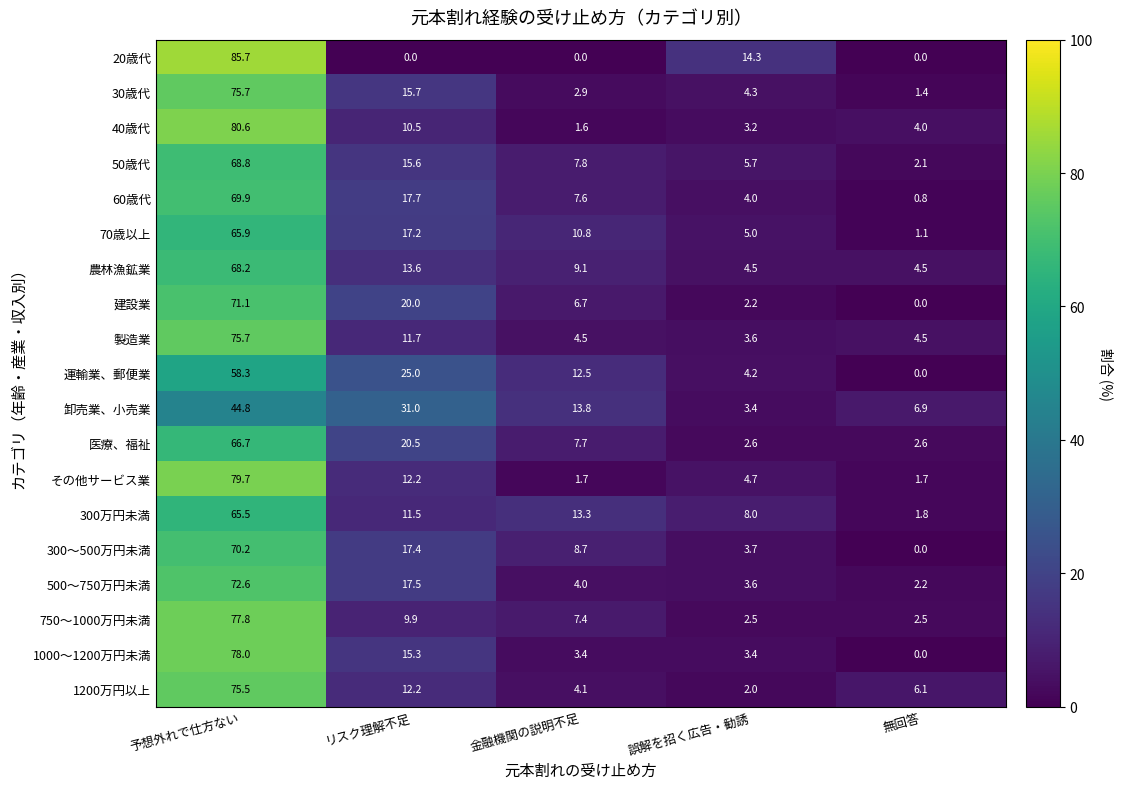

What is the sum of all 卸売業、小売業 values?

99.9